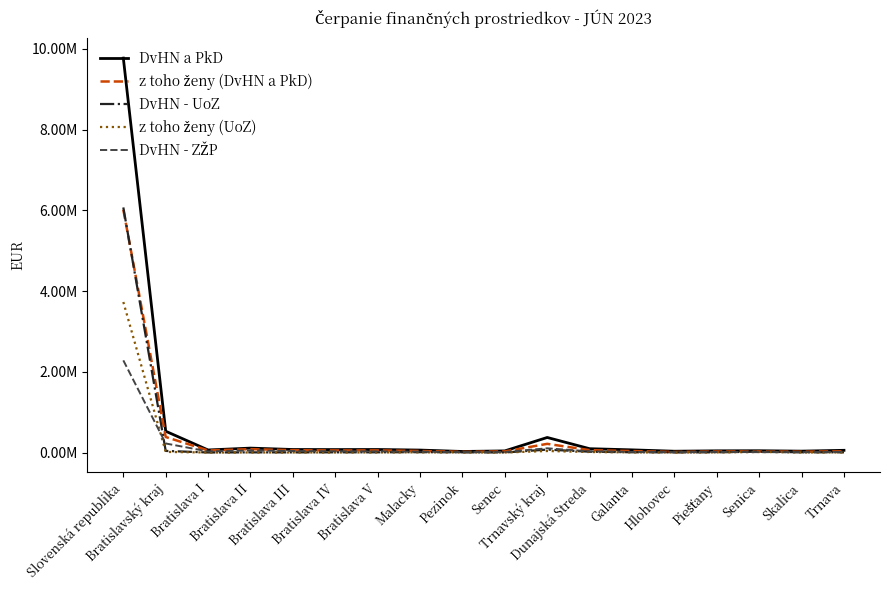

Which has a higher value, Galanta or Bratislava V?

Bratislava V